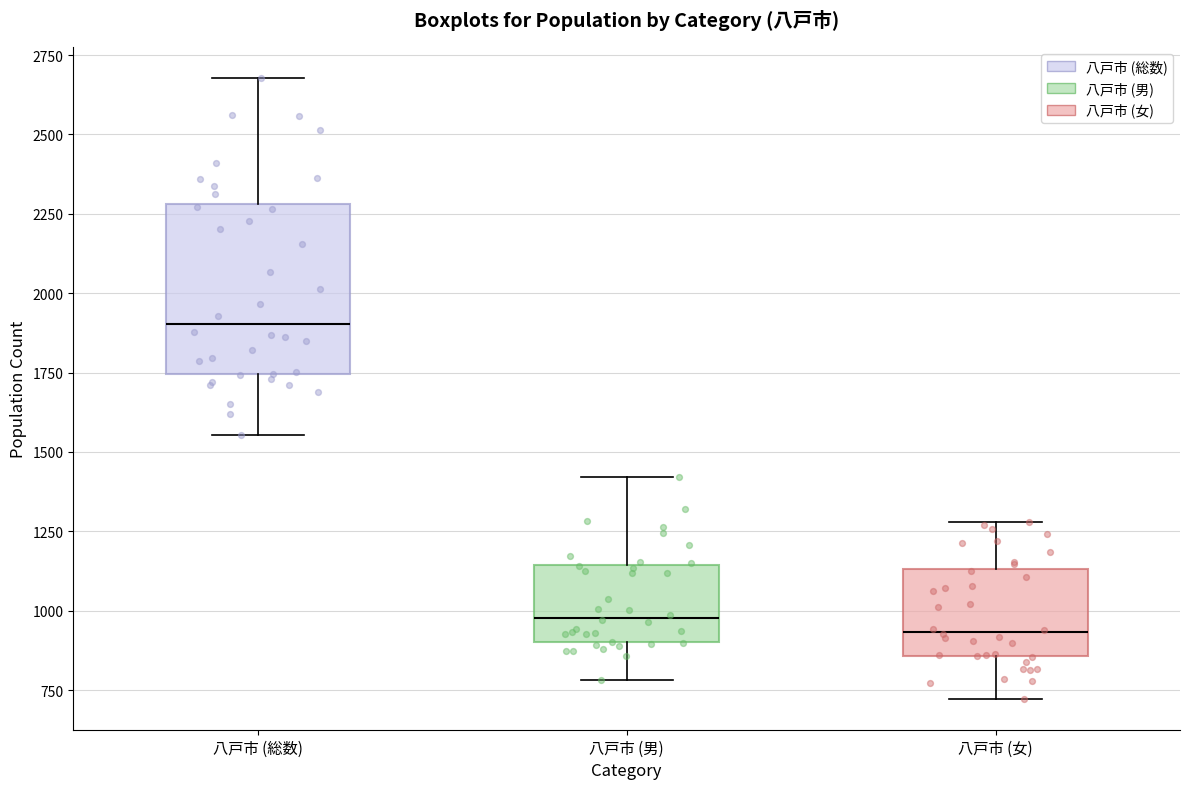

Where does the upper whisker of the box for 八戸市 (男) end on the y-axis? The values are not printed on the chart, so give them approximately, as read against the axis.

1400